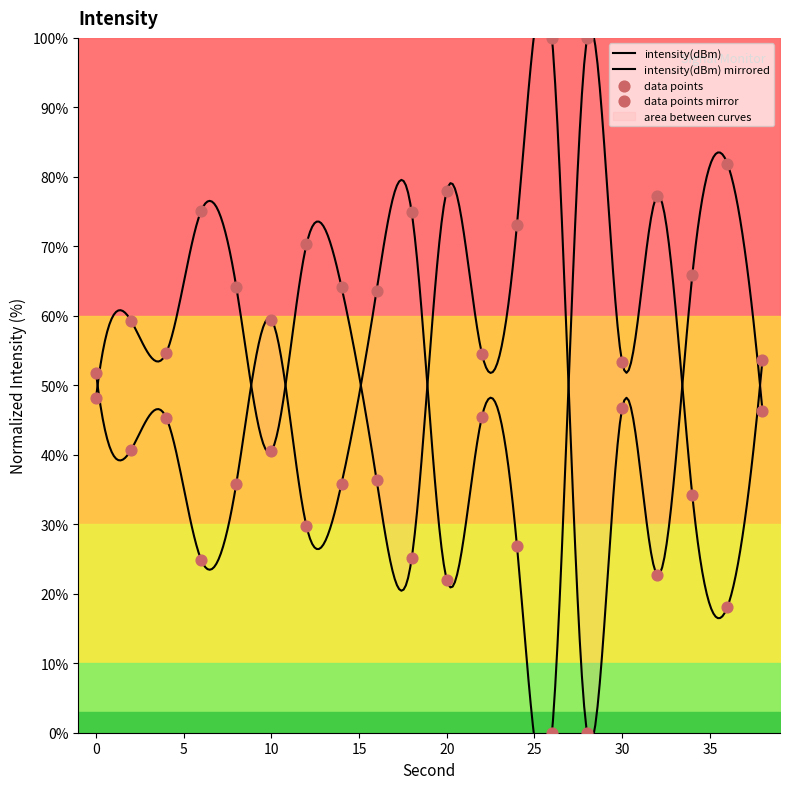

Between 12 and 24, which is larger?

24